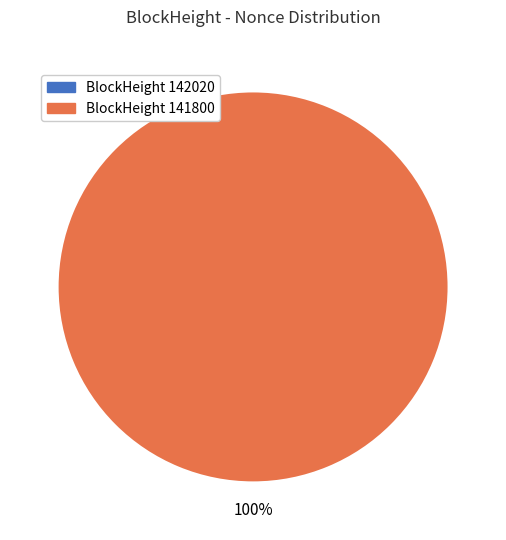

Rank the categories by value from lowest to highest.

142020, 141800